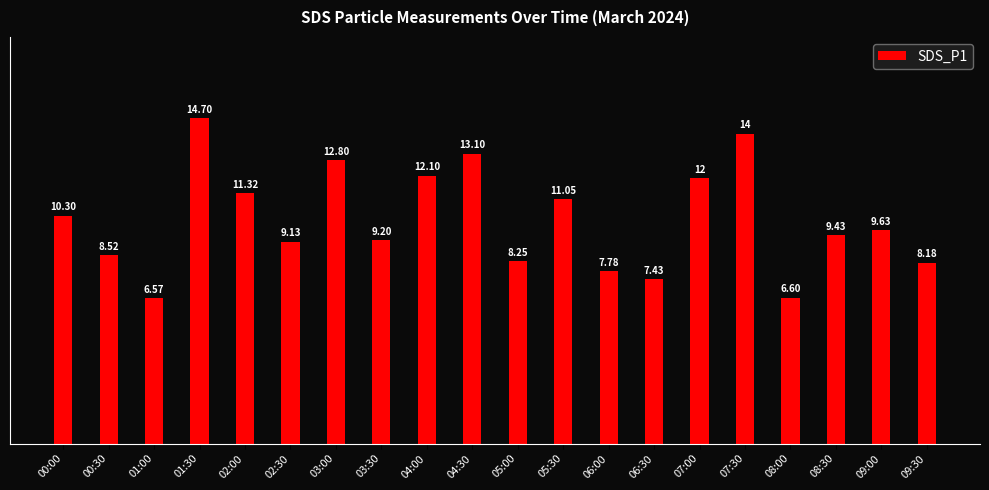

Between 00:30 and 07:00, which is larger?

07:00